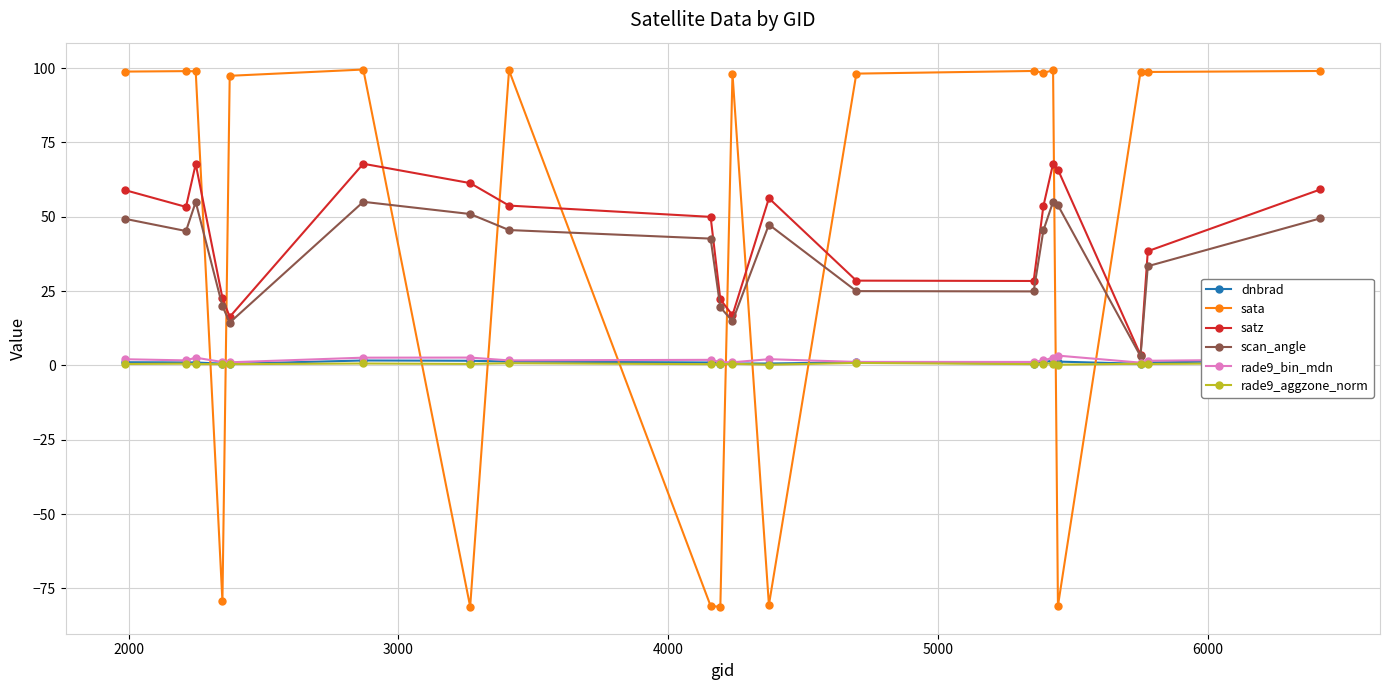

What is the minimum value for dnbrad?

0.5